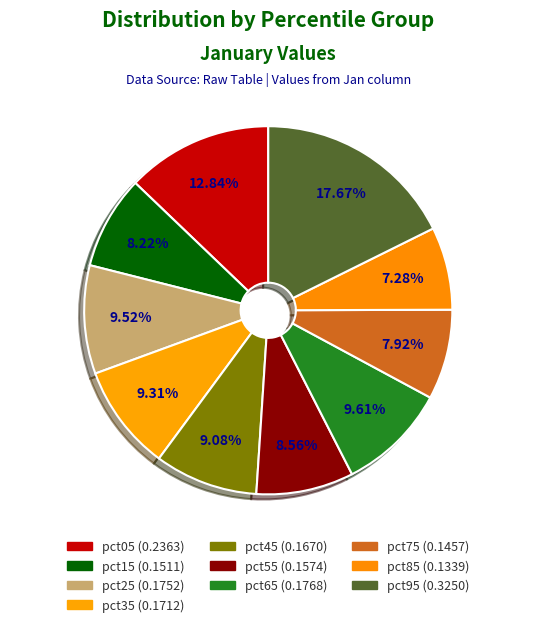

Which slice is the largest?

pct95